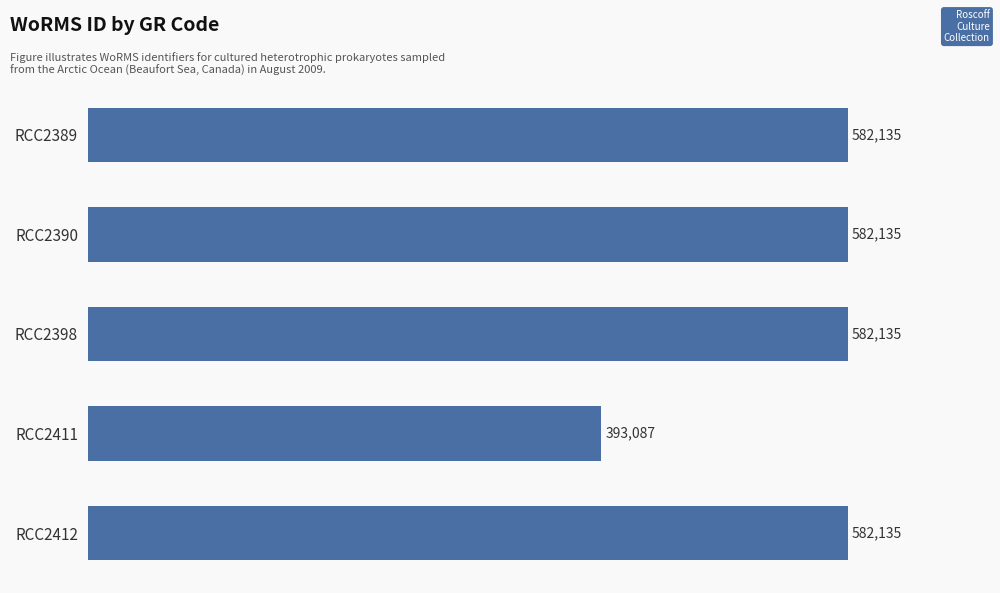

Reading top to bottom, transcribe all the data shown in this chart.

582135	582135	582135	393087	582135